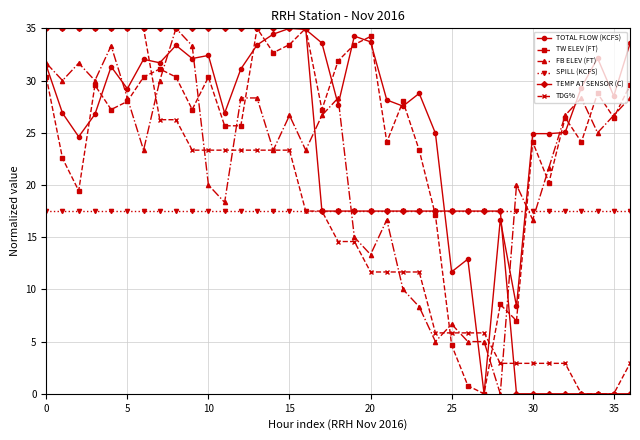

What is the highest value of the FB ELEV (FT) series?

35.0